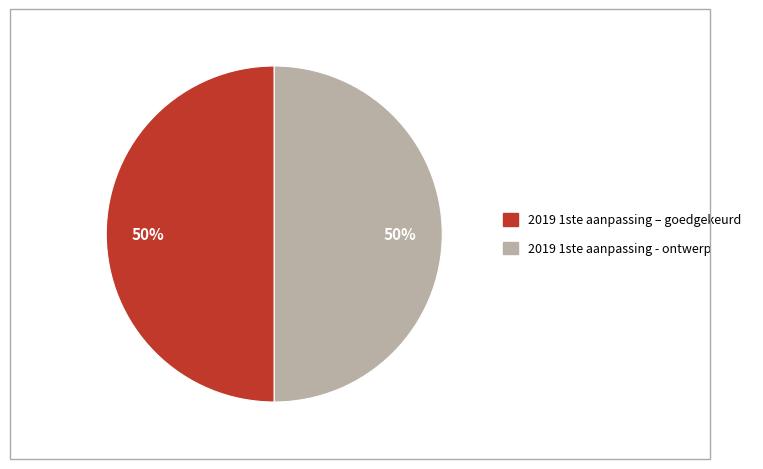

Count the number of slices in the pie.

2